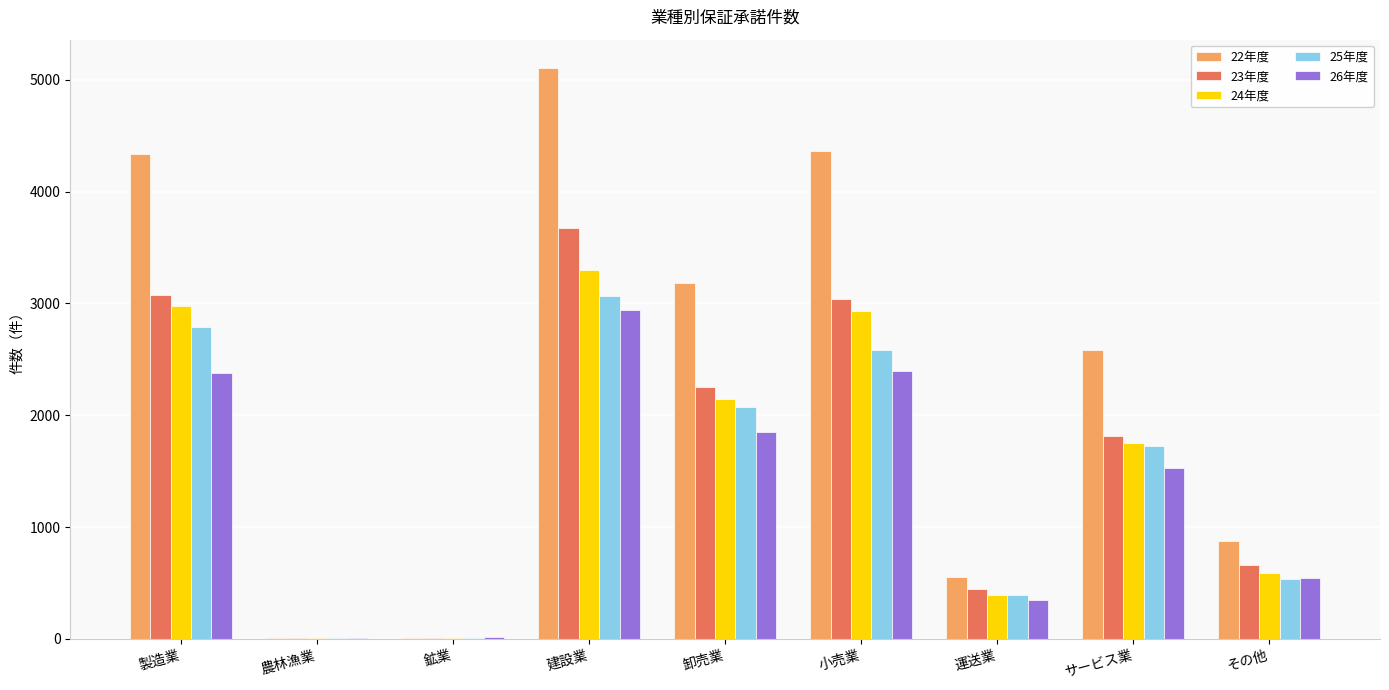

The value of 24年度 at 農林漁業 is 10. True or false?

True